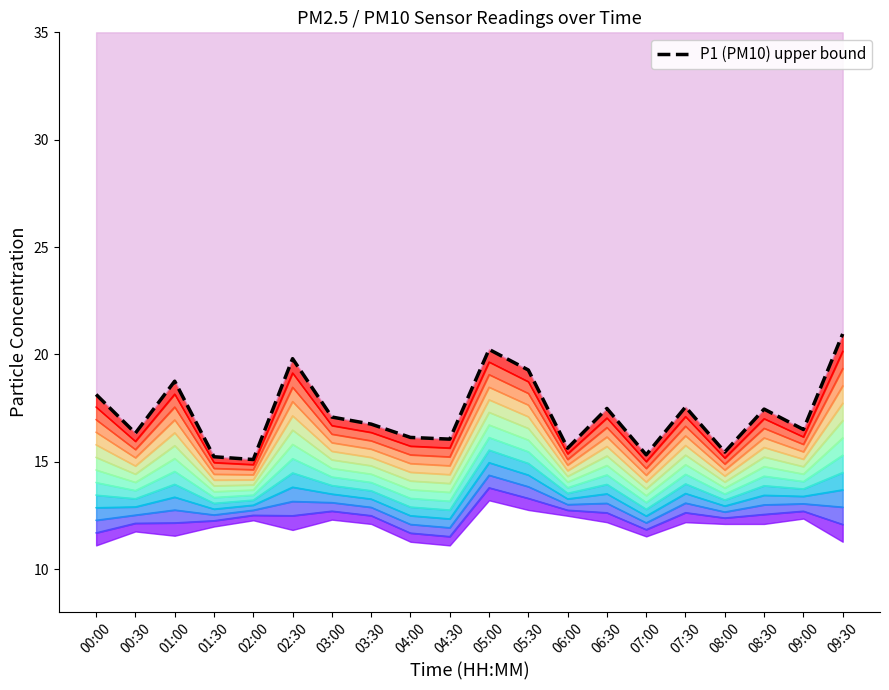

Rank the categories by value from highest to lowest.

09:30, 05:00, 02:30, 05:30, 01:00, 00:00, 07:30, 06:30, 08:30, 03:00, 03:30, 09:00, 00:30, 04:00, 04:30, 06:00, 08:00, 07:00, 01:30, 02:00